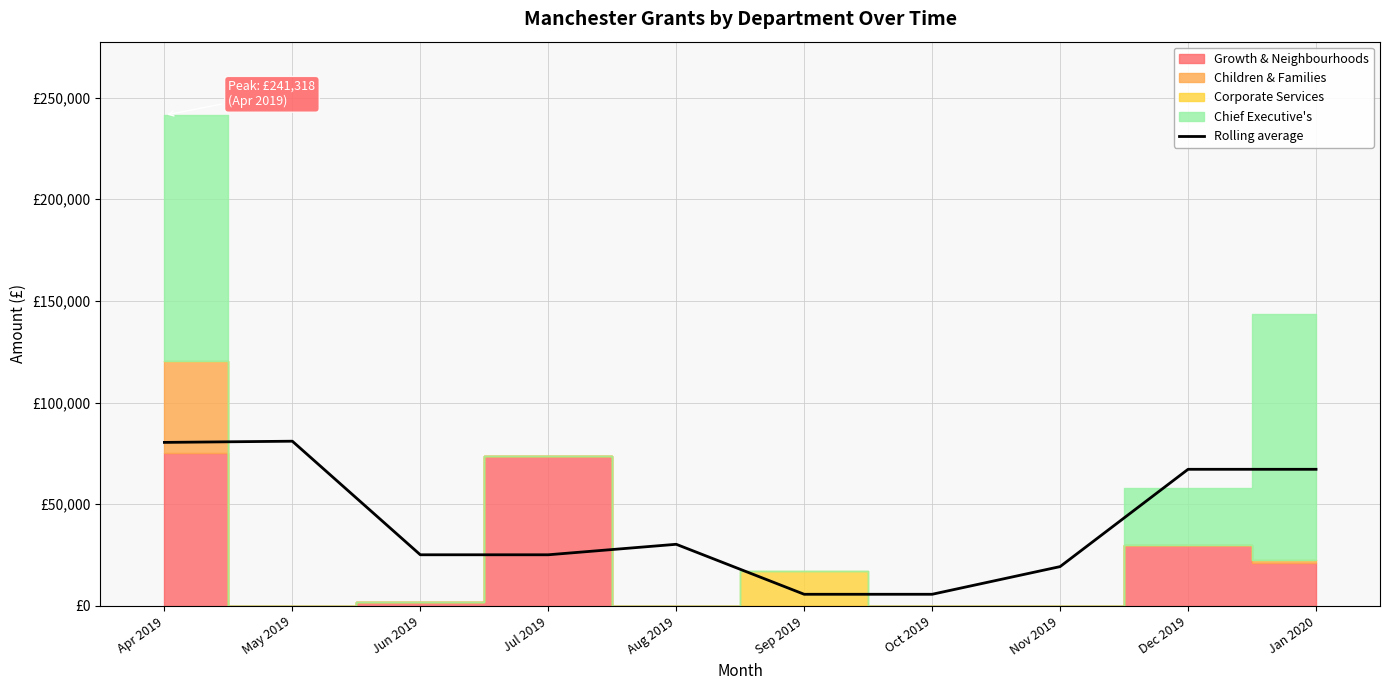

Reading left to right, transcribe all the data shown in this chart.

Apr 2019=80439.5	May 2019=81025.2	Jun 2019=25169.0	Jul 2019=25169.0	Aug 2019=30328.3	Sep 2019=5745.0	Oct 2019=5745.0	Nov 2019=19354.0	Dec 2019=67206.1	Jan 2020=67206.1